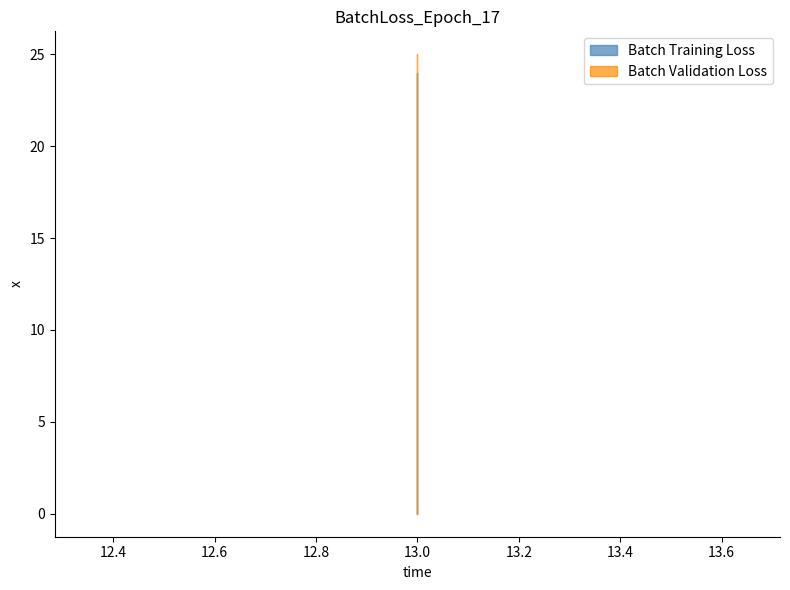

Between 13 and 13, which series saw the biggest shift?

Batch Training Loss